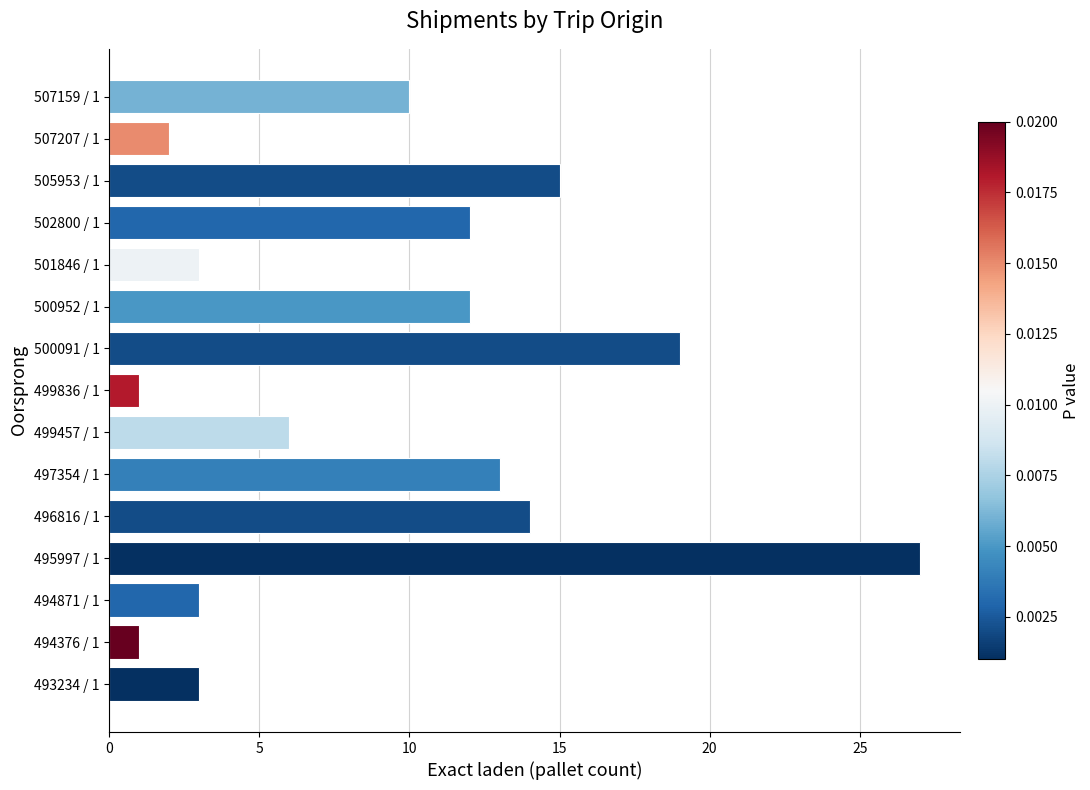

At which category does the chart reach its peak across all series?

495997 / 1